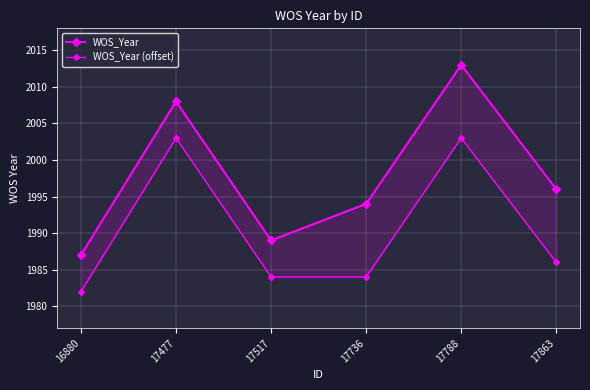

What is the spread (max minus min) of values at 17736?

10